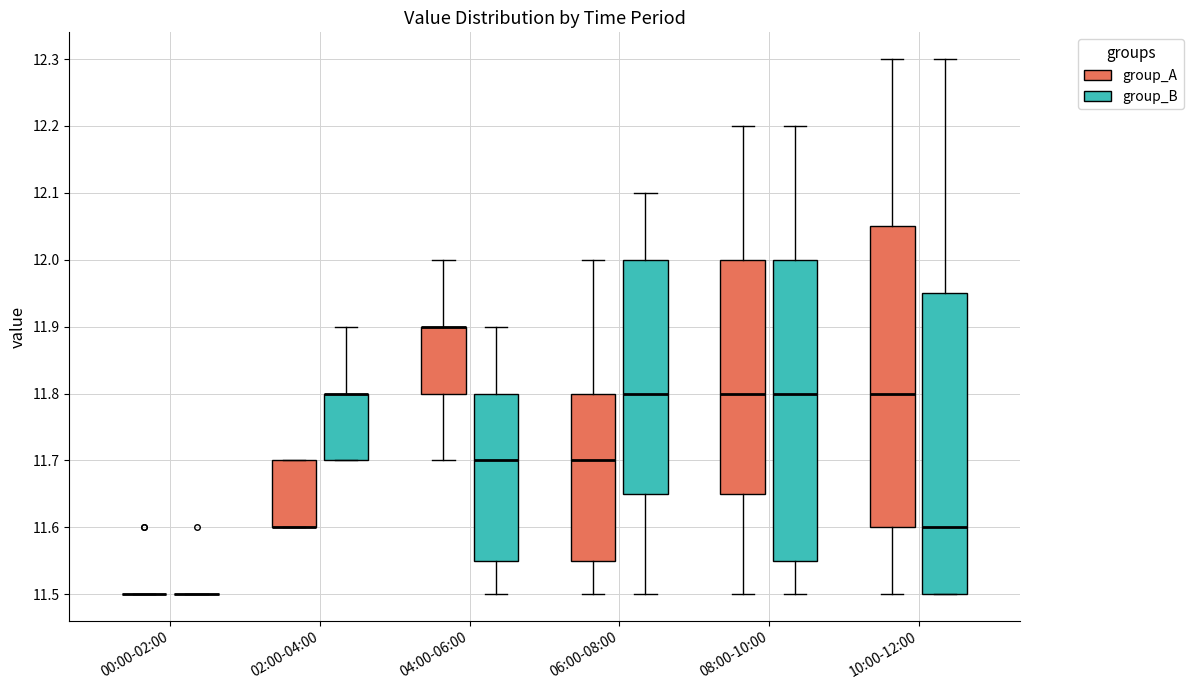

Where is the upper edge of the box for 10:00-12:00 (group_A) on the y-axis? The values are not printed on the chart, so give them approximately, as read against the axis.

12.05